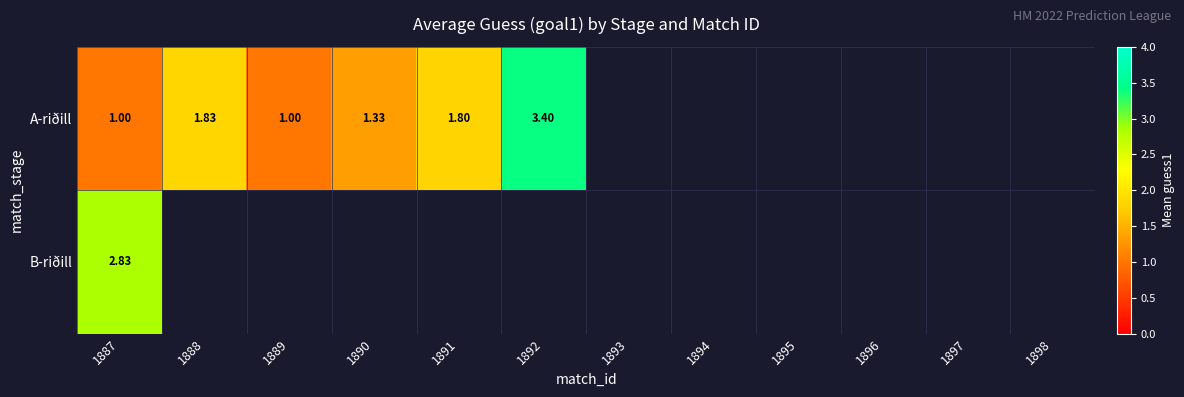

At how many categories does at least one series exceed 1?

5